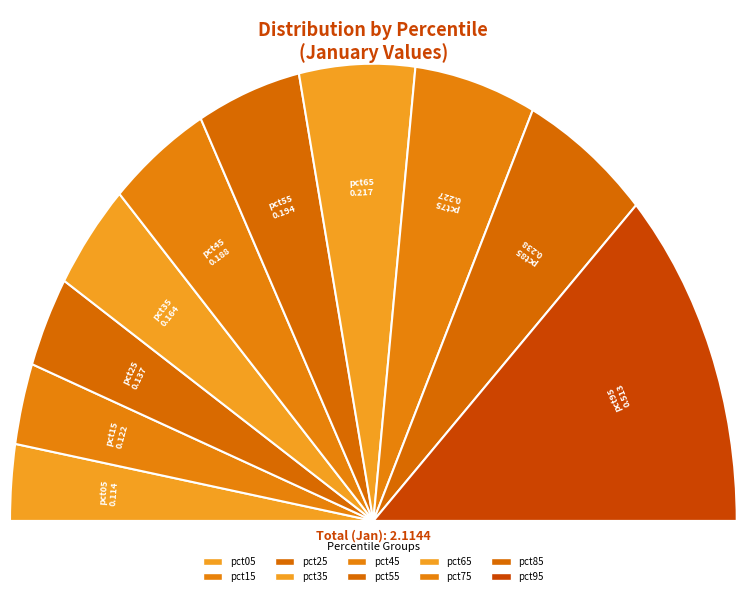

To the nearest percent, what is the combined percentage of pct15 and pct85?

17%